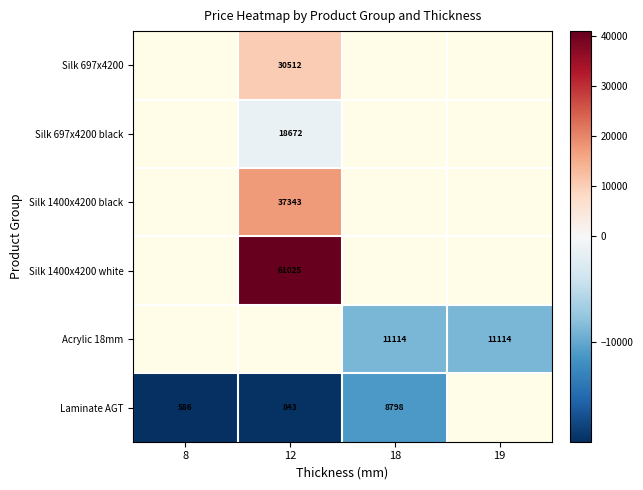

List the labels in order of Laminate AGT value, smallest first.

8, 12, 18, 19